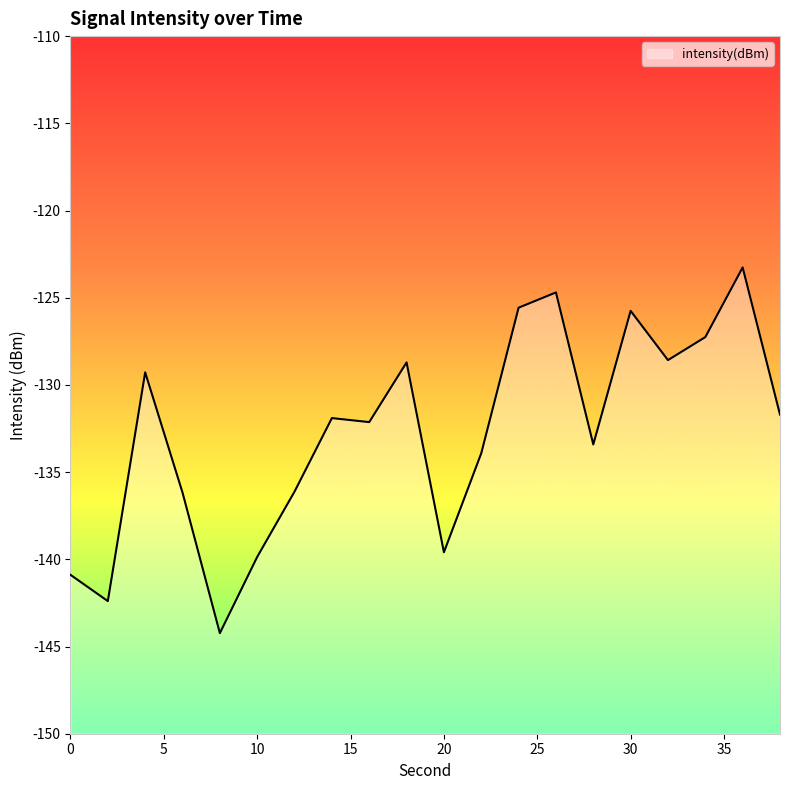

What is the difference between the values at 22 and 18?

5.2